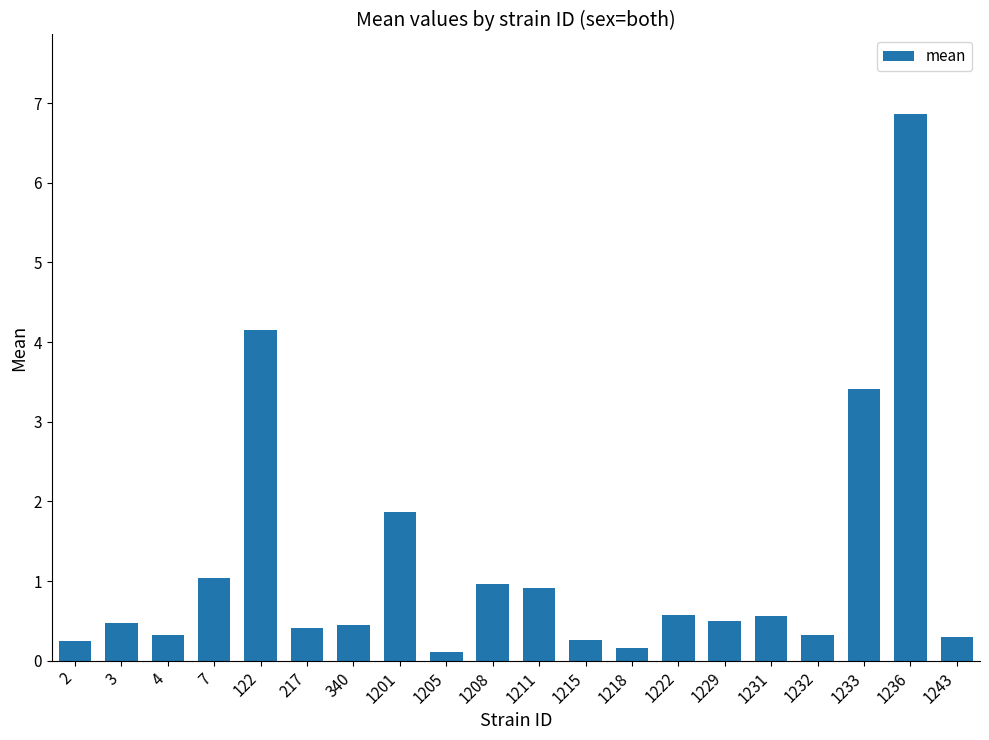

Which category has the highest value across all series?

1236